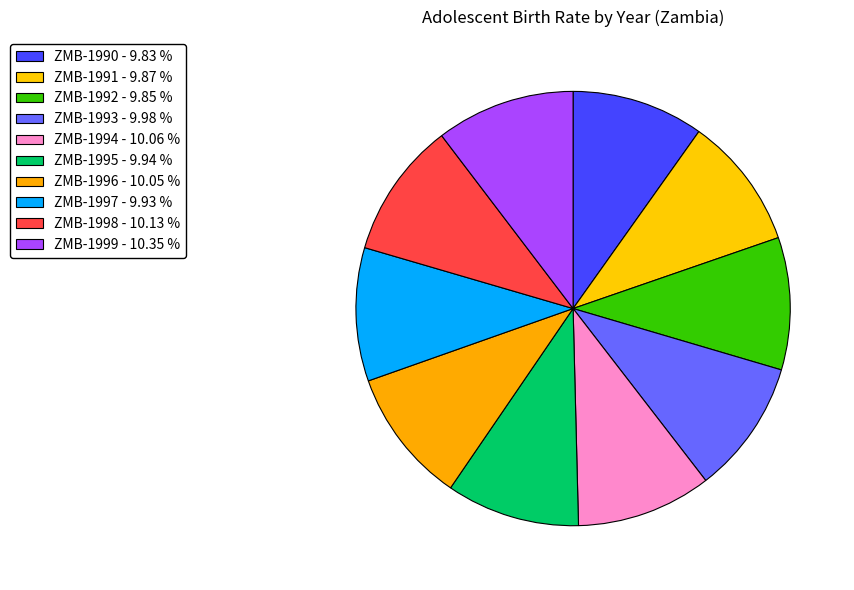

How many segments does this pie chart have?

10